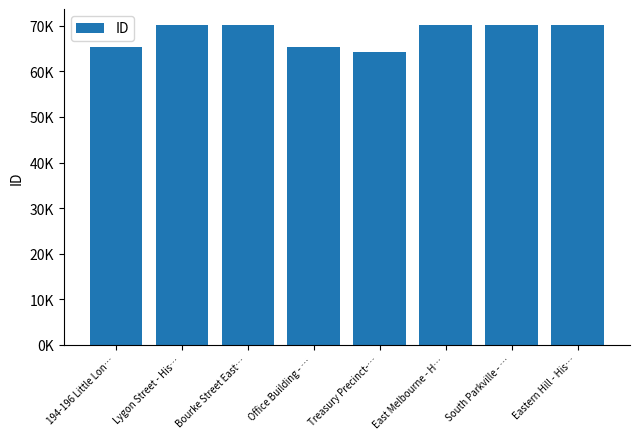

What is the smallest value displayed?

64258